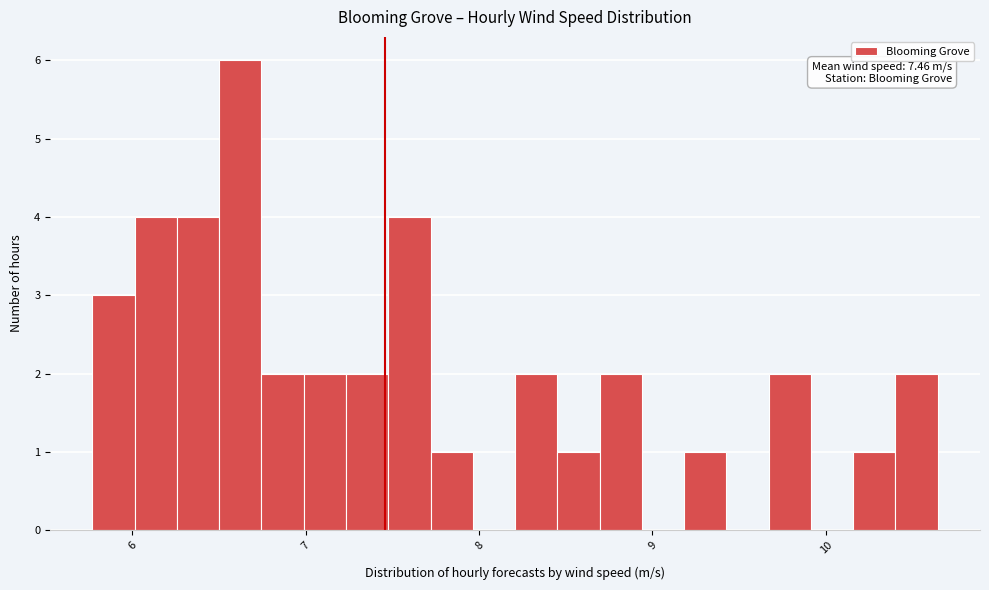

Read against the x-axis, roughly where is the centre of the tallest bar?

6.6